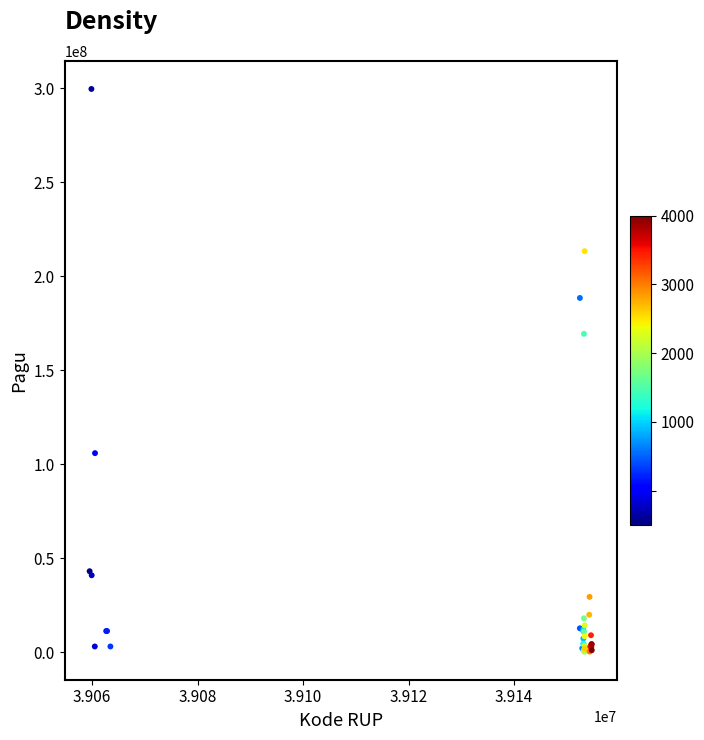

What Y value in the scatter plot is closest to 149935000?

169315000